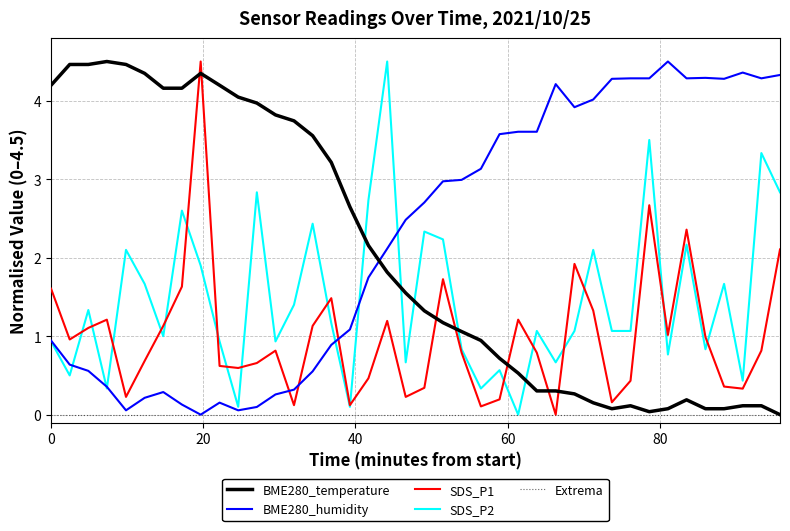

What is the label of the 8th point from the left?

2021/10/25 00:18:06